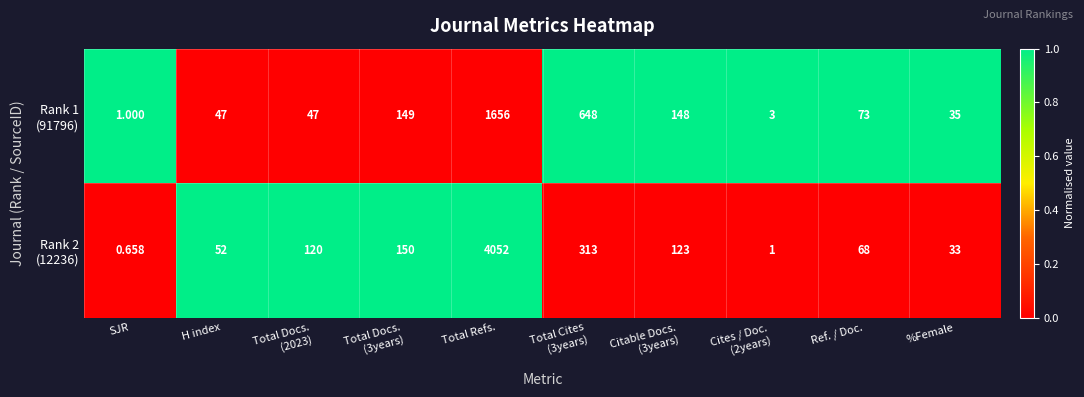

At which category does the chart reach its peak across all series?

Total Refs.